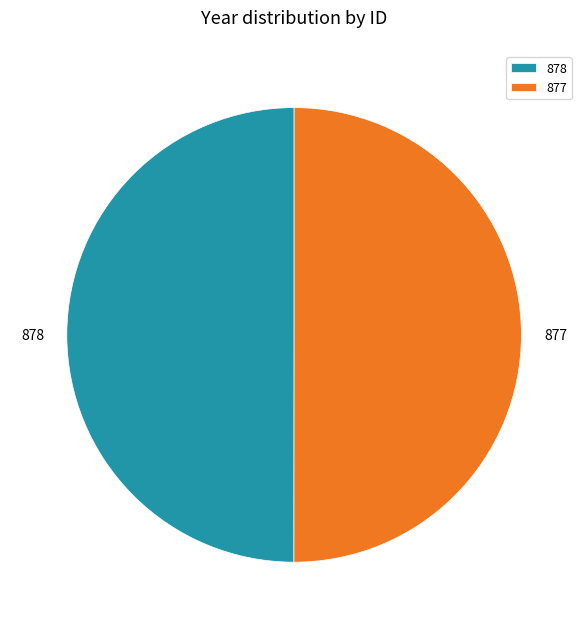

Is it true that 878 is 50% of the pie?

True